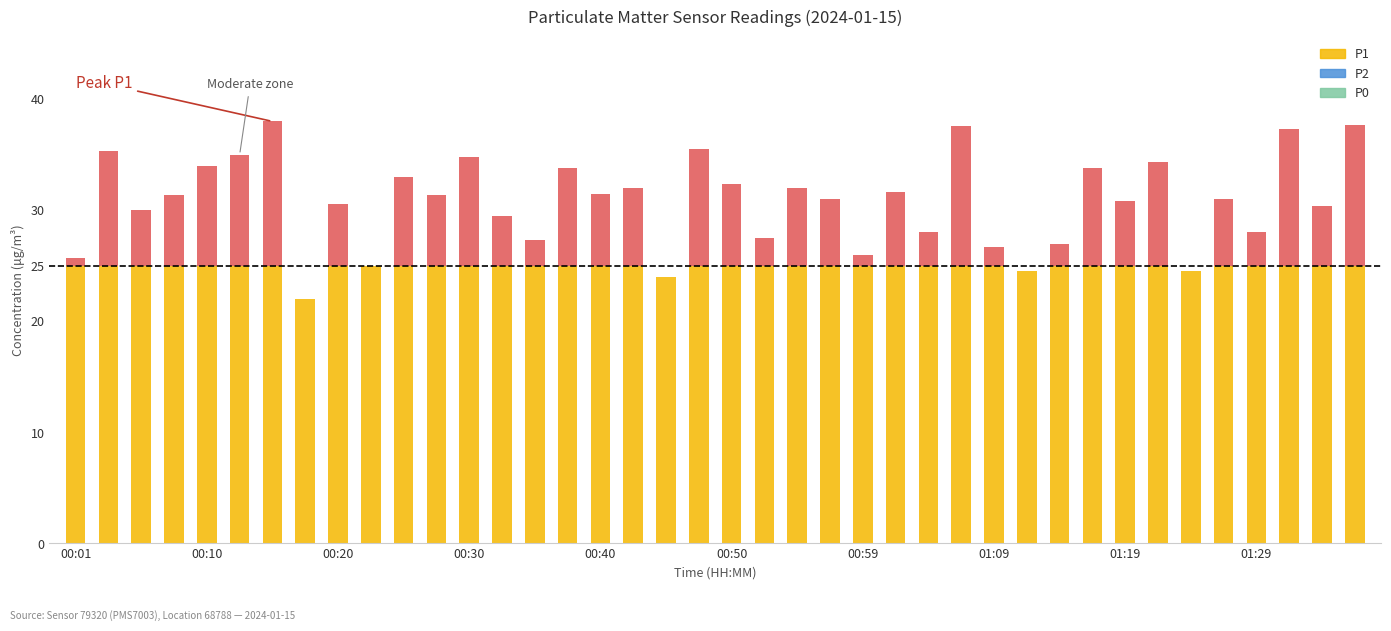

What is the sum of all P2 values?

989.4